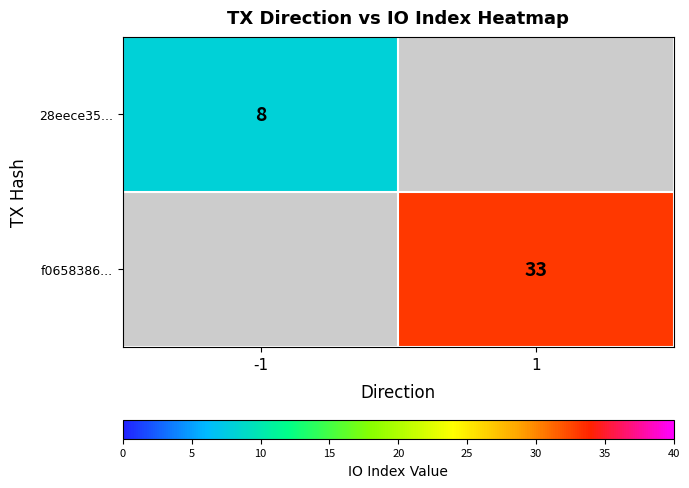

True or false: f0658386... has a value of 57.9 at 1.

False